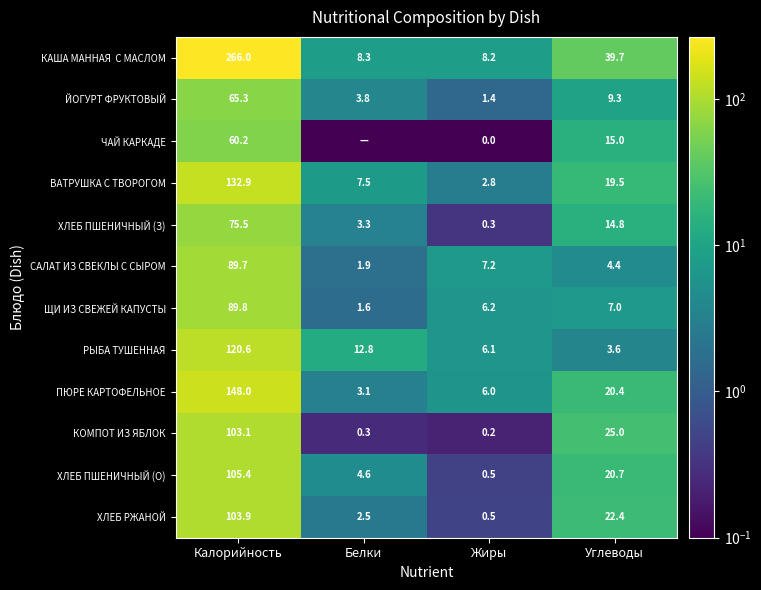

At which label does ХЛЕБ РЖАНОЙ reach its peak?

Калорийность